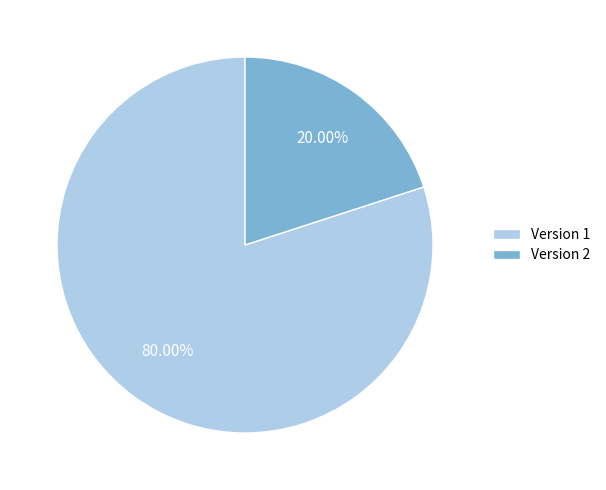

To the nearest percent, what is the average slice percentage?

50%